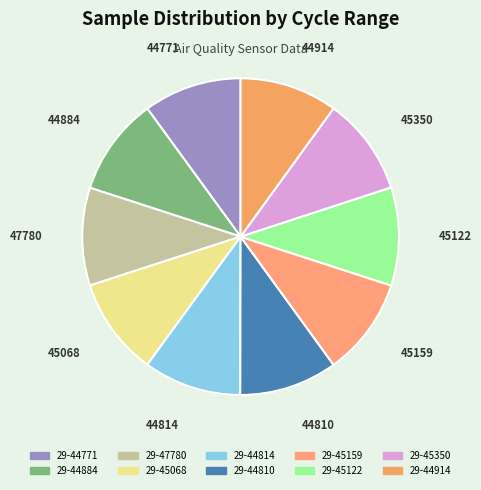

Combined, do 29-44914 and 29-45350 account for over 50%?

No